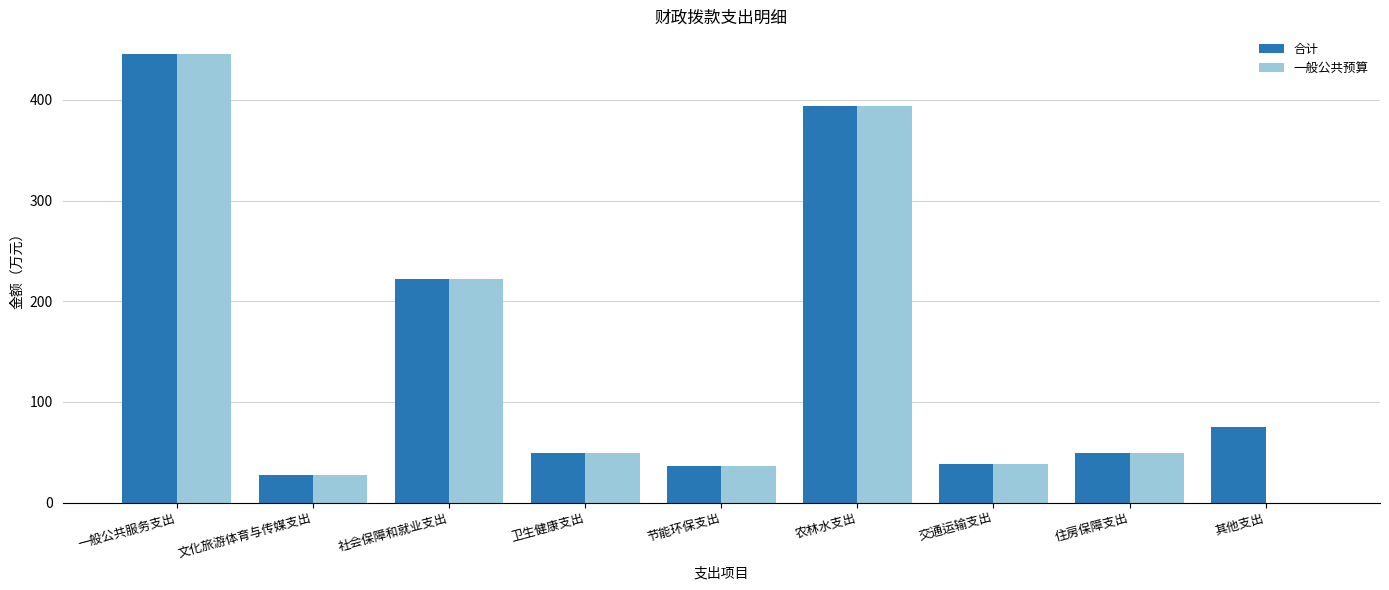

Count the number of data series in this chart.

2